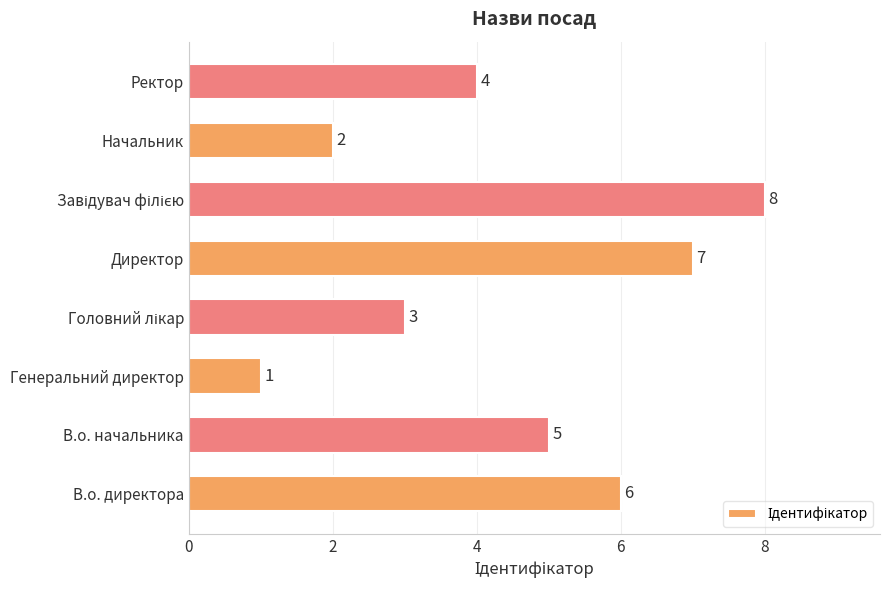

At which category does the chart reach its minimum across all series?

Генеральний директор